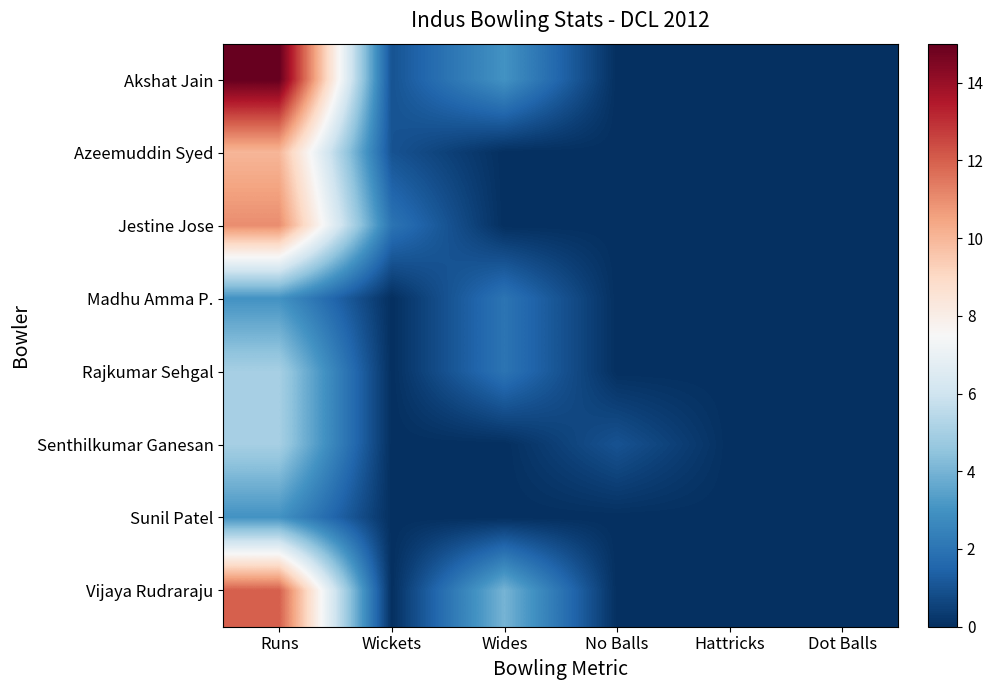

Which series changed the most between Wickets and Wides?

Vijaya Rudraraju